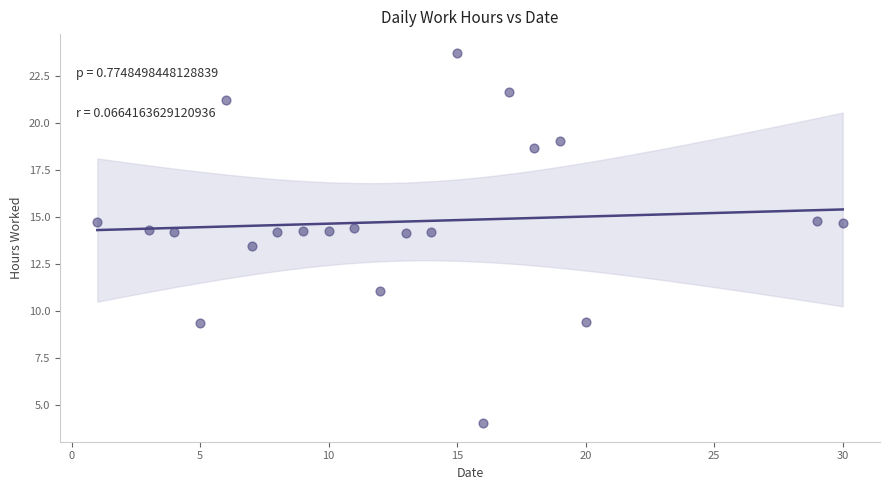

What Y value in the scatter plot is closest to 13?

13.4